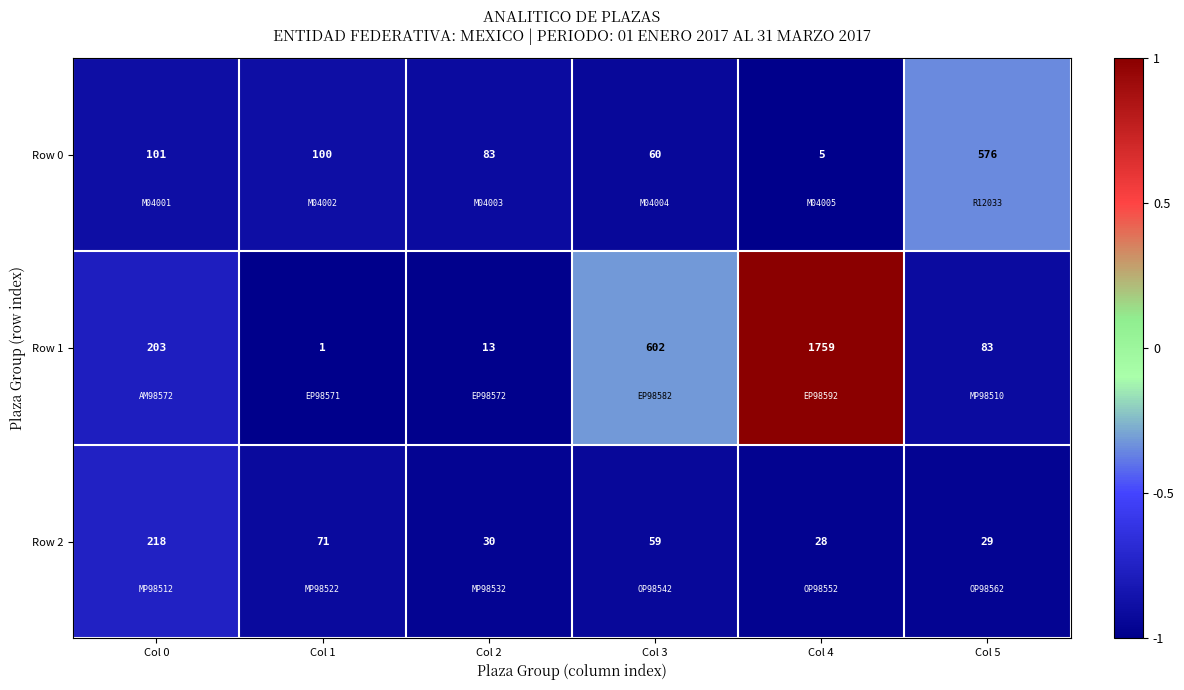

Which series has the largest total across all categories?

Row 1